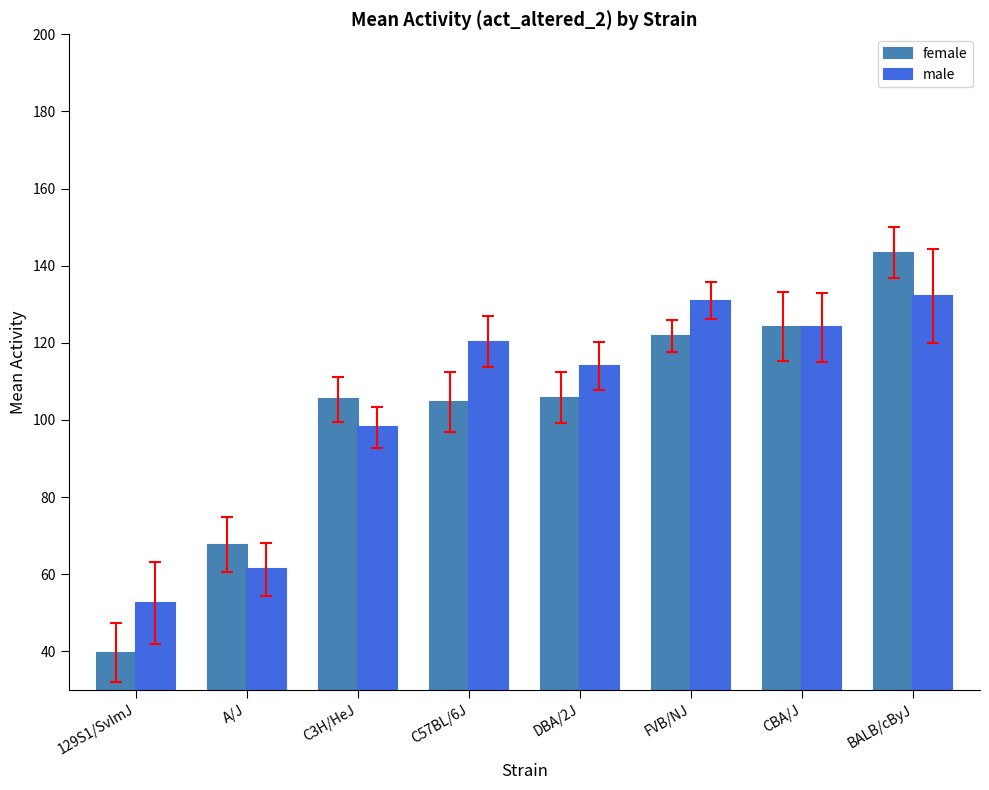

True or false: male has a value of 114.0 at DBA/2J.

True